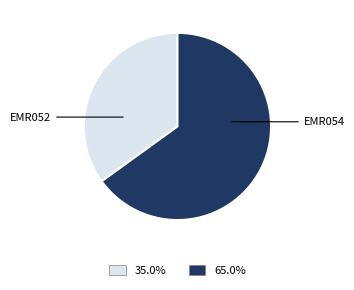

Is there any slice that represents more than half of the pie?

Yes